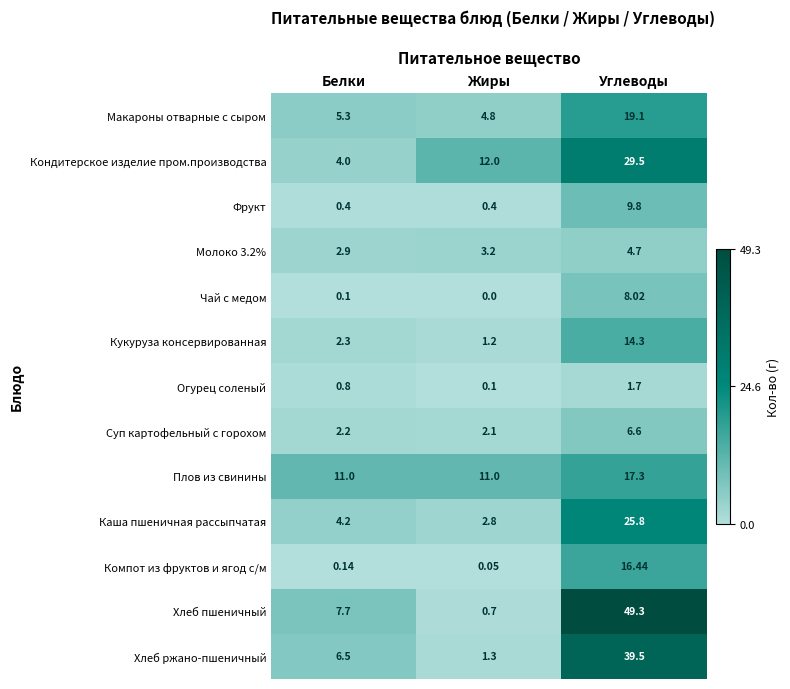

Rank the series at Углеводы from lowest to highest value.

Огурец соленый, Молоко 3.2%, Суп картофельный с горохом, Чай с медом, Фрукт, Кукуруза консервированная, Компот из фруктов и ягод с/м, Плов из свинины, Макароны отварные с сыром, Каша пшеничная рассыпчатая, Кондитерское изделие пром.производства, Хлеб ржано-пшеничный, Хлеб пшеничный